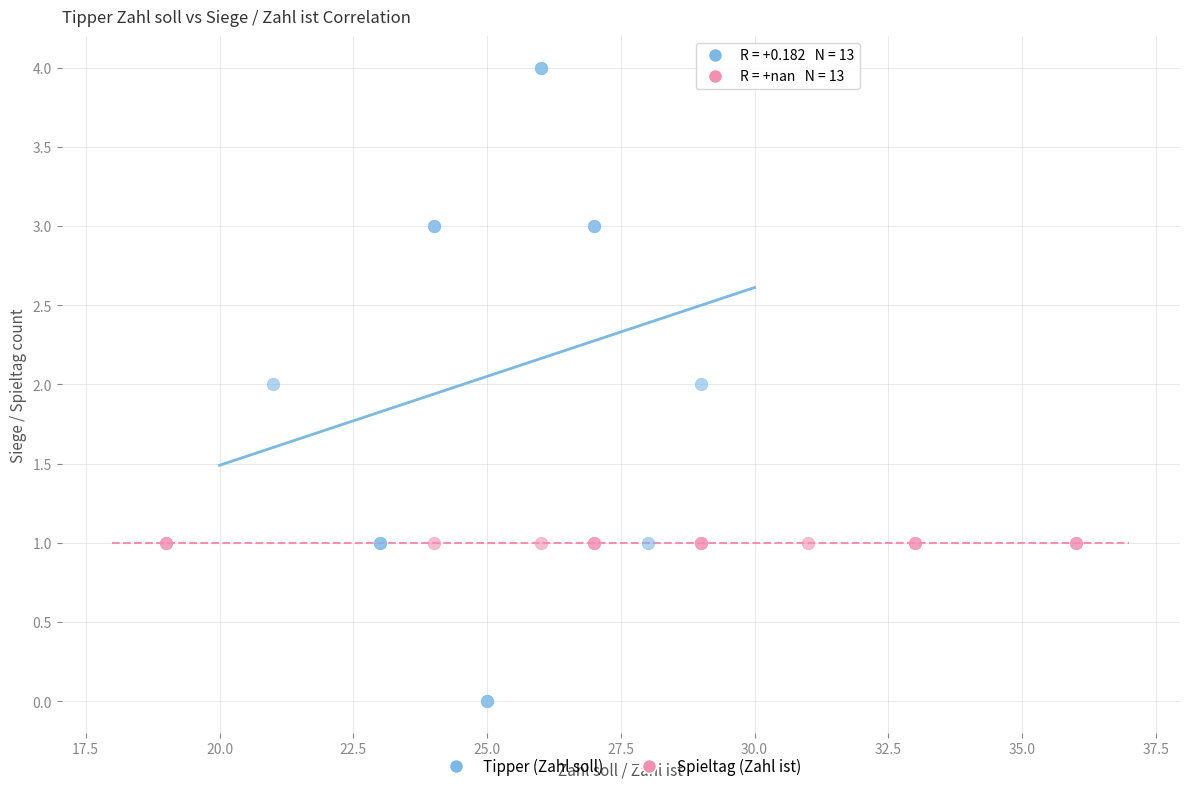

Which series contains the highest Y value?

Tipper (Zahl soll)